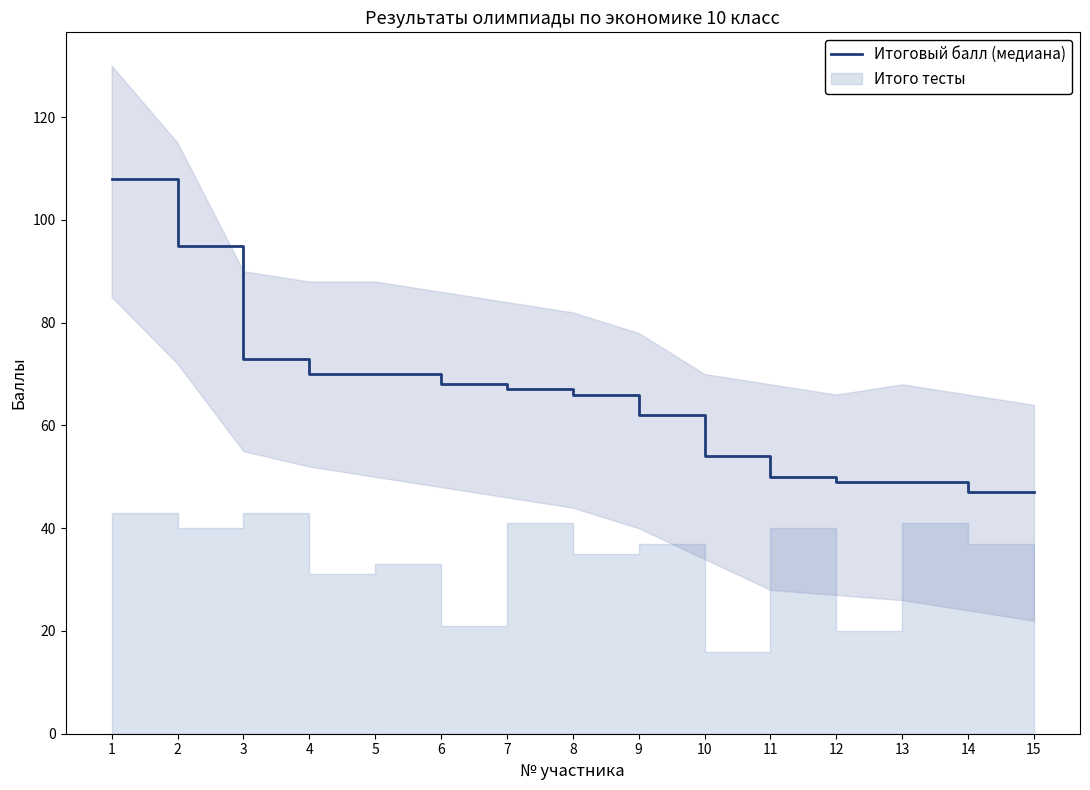

What is the value of the 2nd point from the left?

95